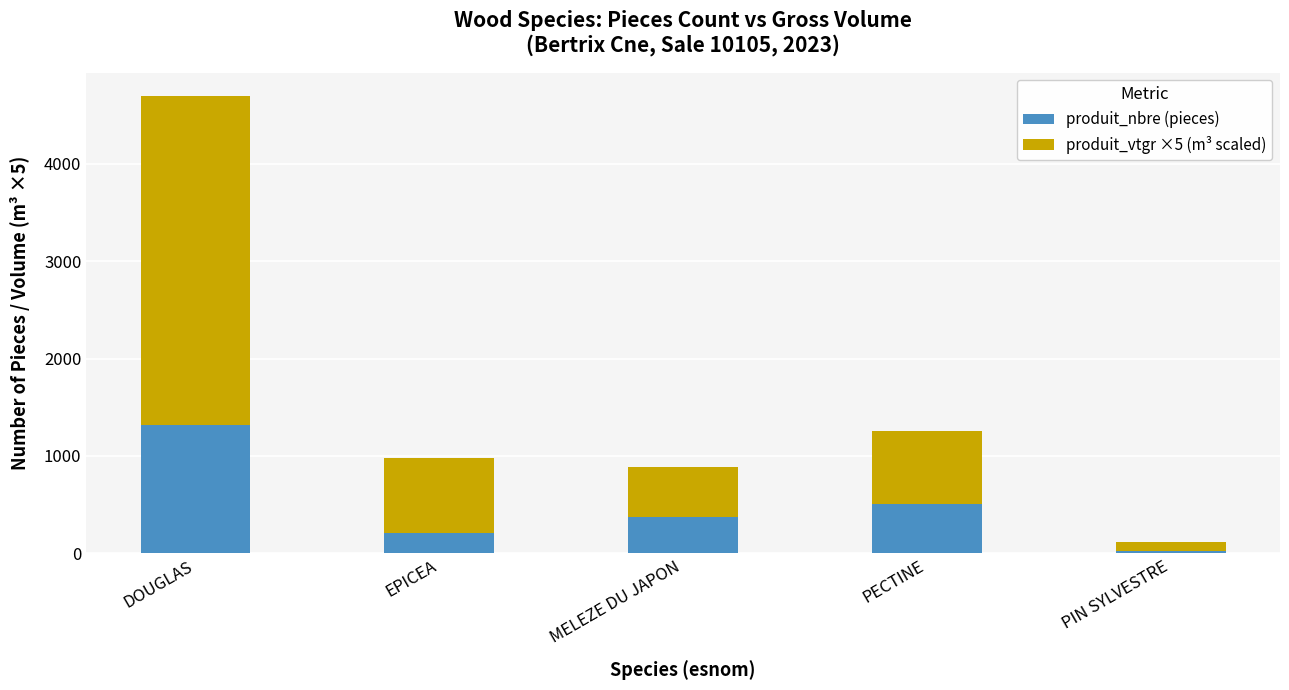

What value does the produit_nbre (pieces) series have at EPICEA?

205.0